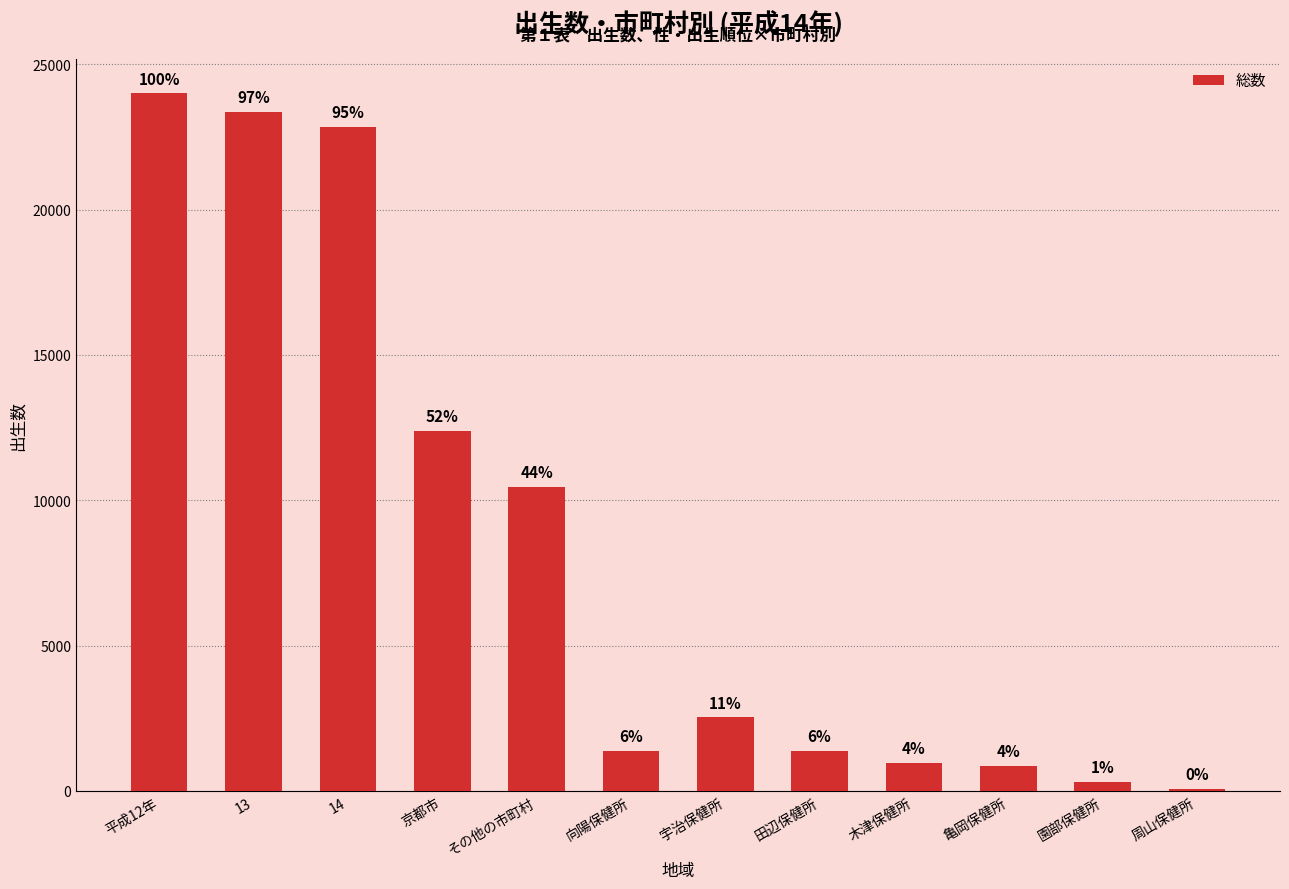

Are the bars horizontal?

No